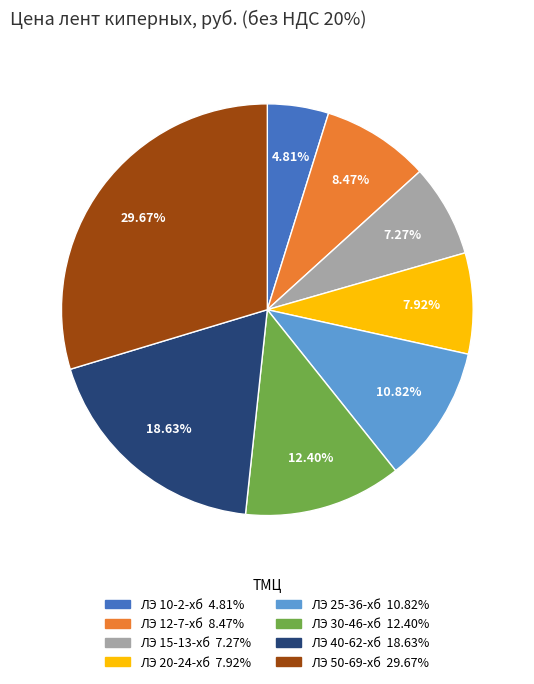

Which slice is the smallest?

ЛЭ 10-2-хб